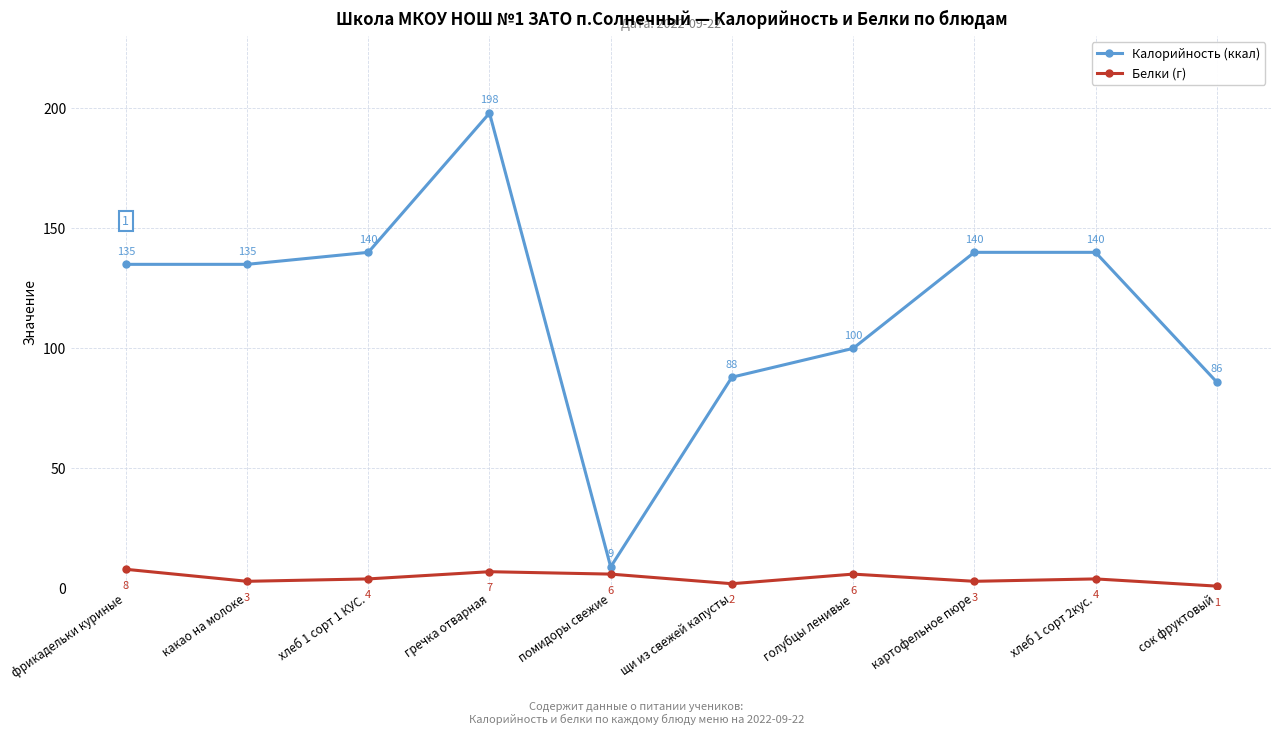

What is the sum of the Белки (г) values at сок фруктовый and помидоры свежие?

7